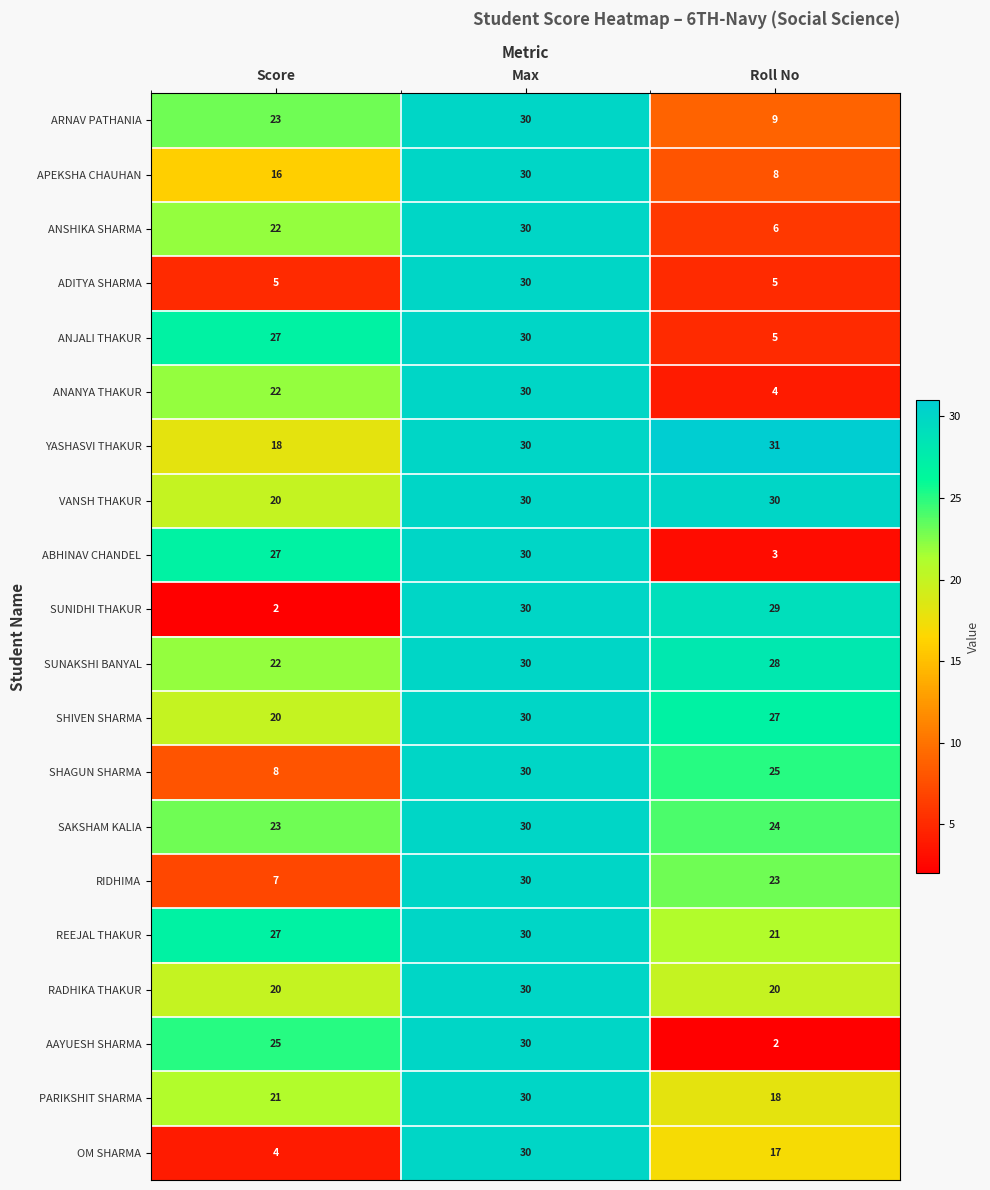

Read the VANSH THAKUR value at Max.

30